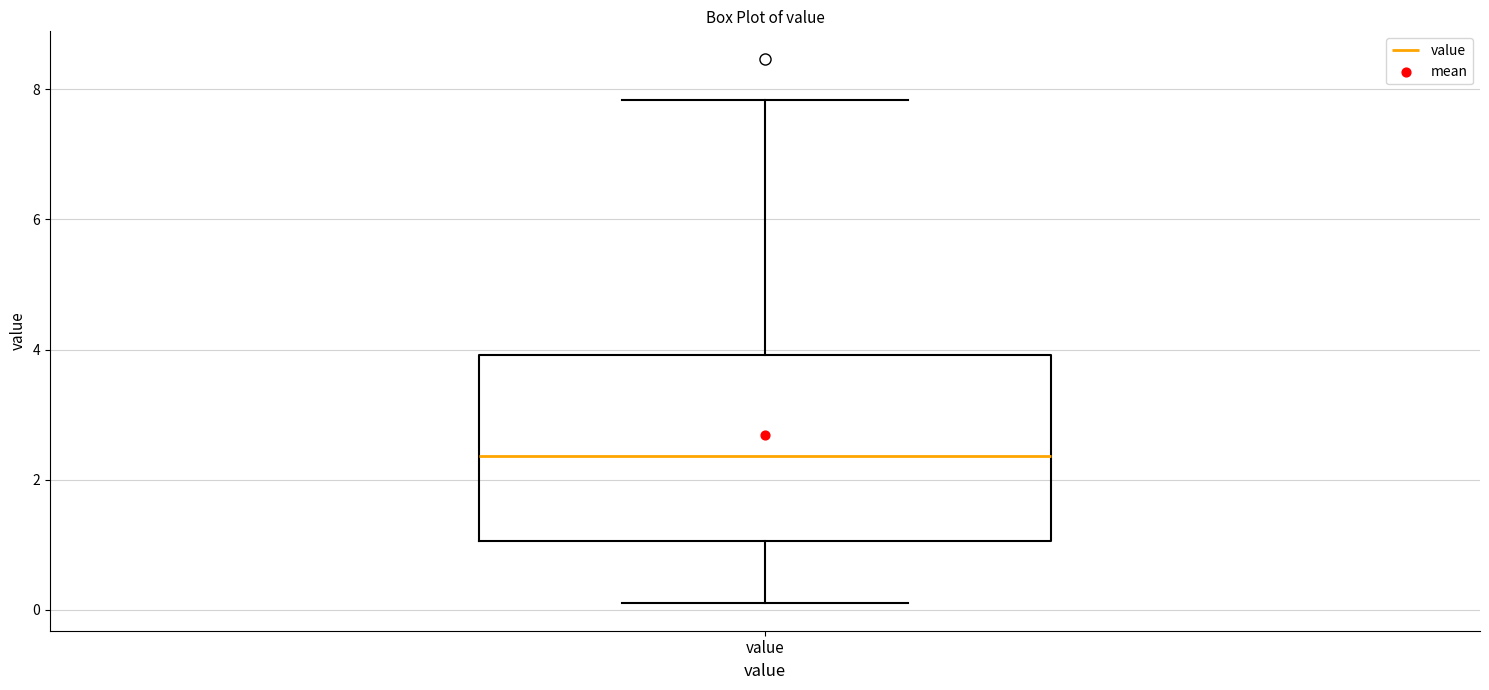

Read this box plot against the y-axis: the position of the median line, the range covered by the box, and the ends of both whiskers. The values are not printed on the chart, so give them approximately, as read against the axis.

median 2.4, box 1.0 to 4.0, whiskers 0.2 to 7.8